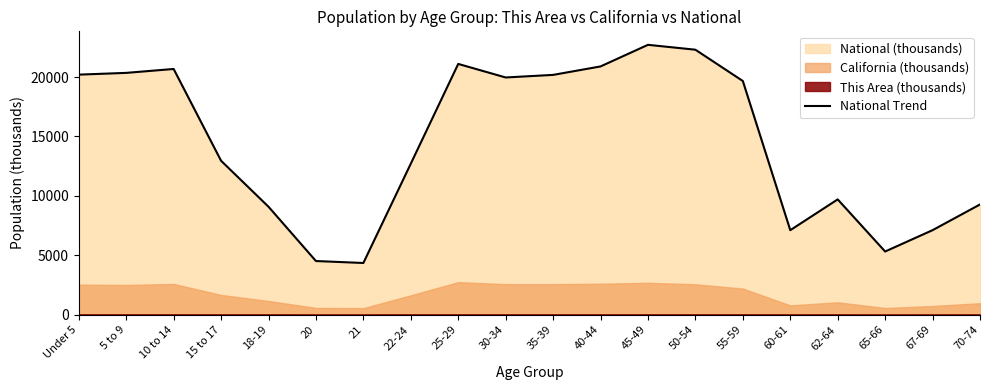

Rank the categories by value from lowest to highest.

21, 20, 65-66, 60-61, 67-69, 18-19, 70-74, 62-64, 22-24, 15 to 17, 55-59, 30-34, 35-39, Under 5, 5 to 9, 10 to 14, 40-44, 25-29, 50-54, 45-49